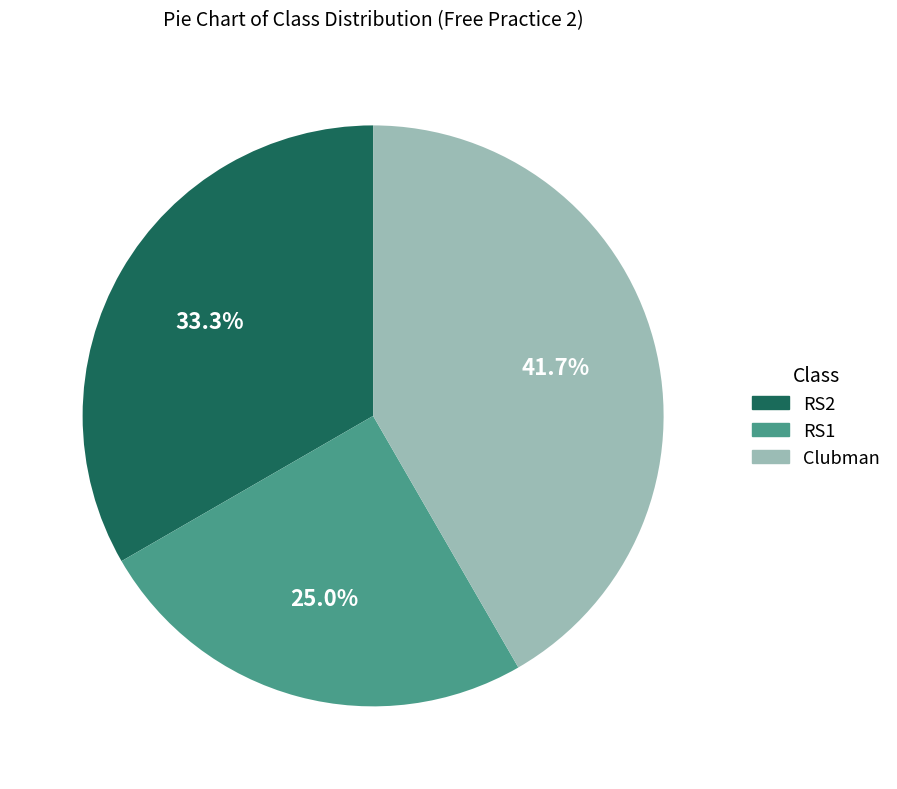

To the nearest percent, what is the difference between the RS2 and RS1 slice percentages?

8%